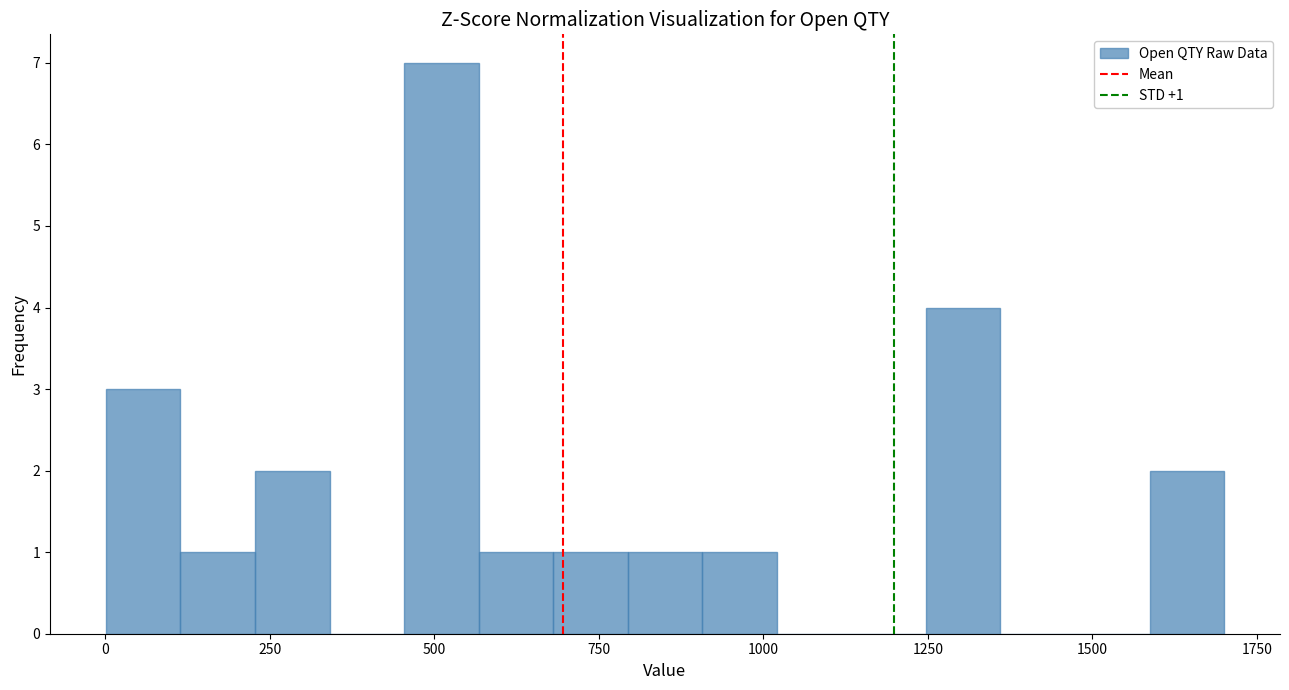

Read against the x-axis, roughly where is the centre of the tallest bar?

500